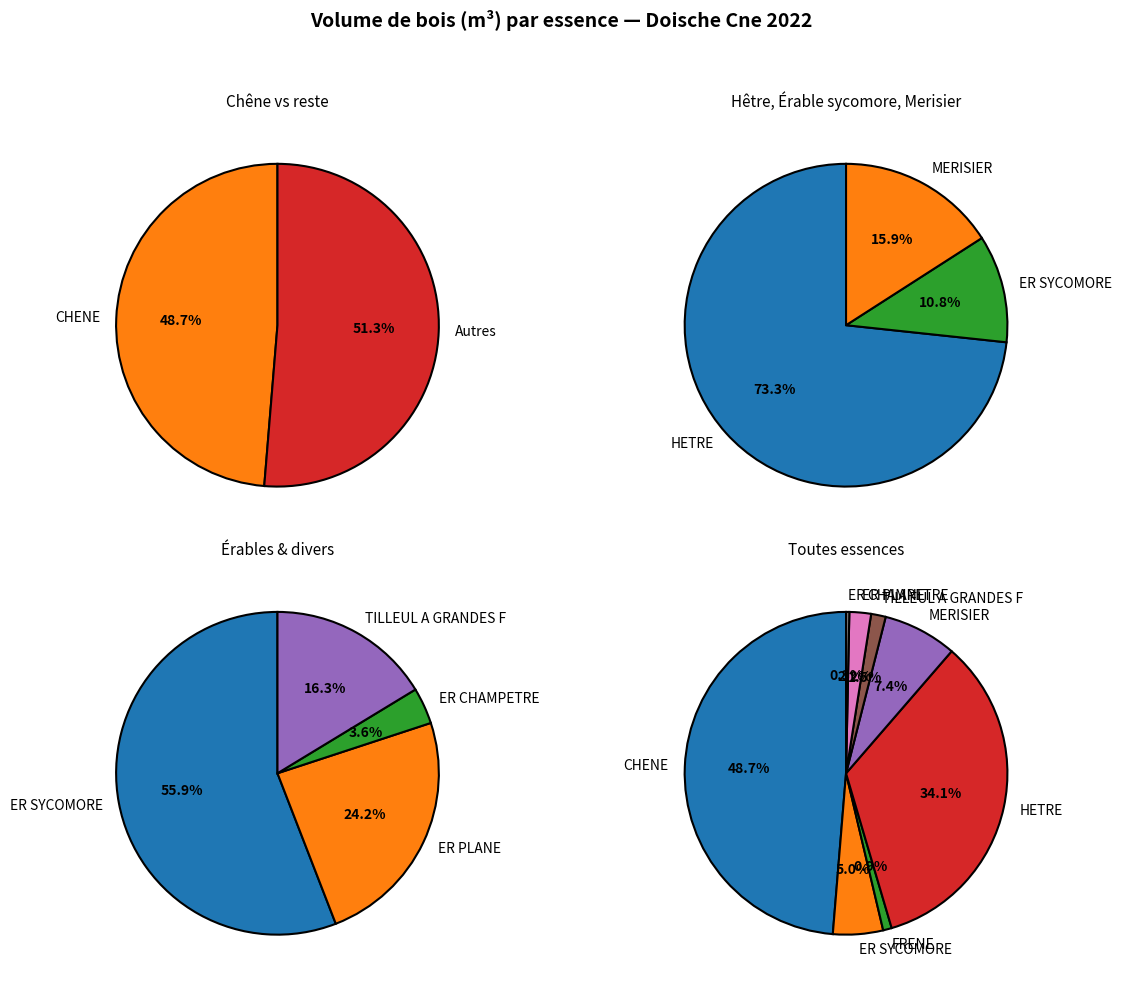

Which category has the smallest portion of the pie?

ER CHAMPETRE